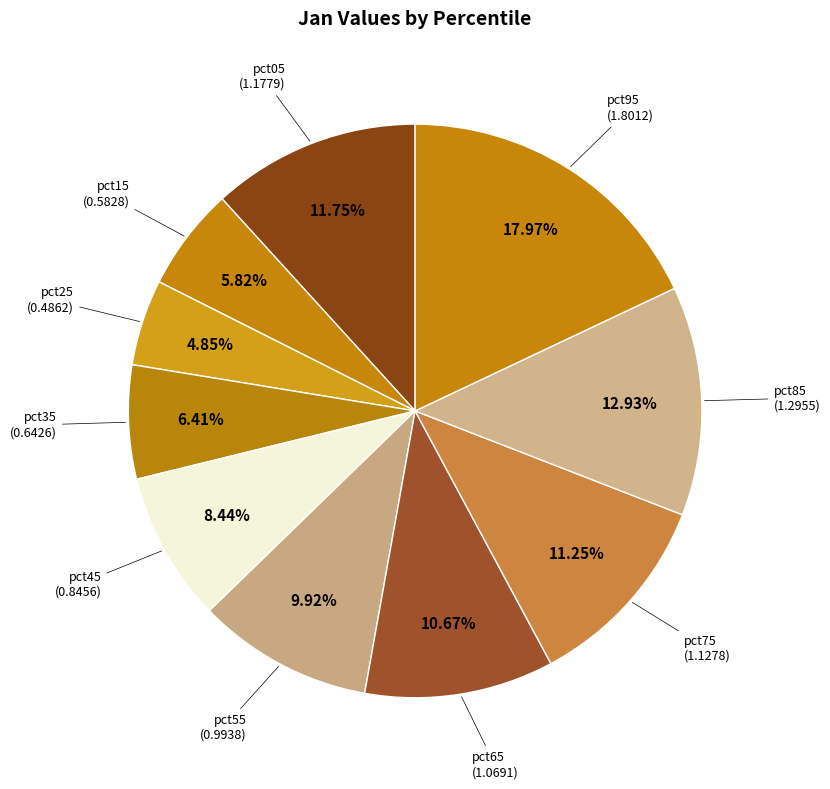

Combined, do pct85 and pct75 account for over 50%?

No